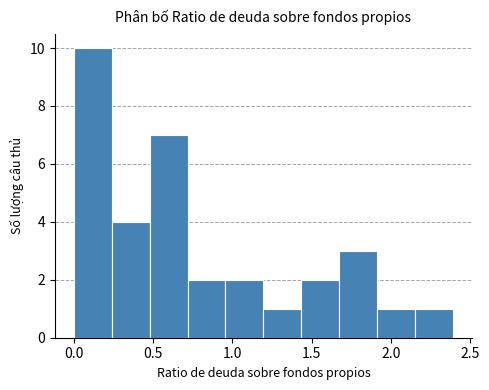

Reading left to right, list every bar in this chart as the range it spans on the x-axis followed by its height. Neither the bar edges nor the heights are printed on the chart, so give them approximately, as read against the axes.

0.00 to 0.25: 10
0.25 to 0.50: 4
0.50 to 0.70: 7
0.70 to 0.95: 2
0.95 to 1.20: 2
1.20 to 1.45: 1
1.45 to 1.65: 2
1.65 to 1.90: 3
1.90 to 2.15: 1
2.15 to 2.40: 1